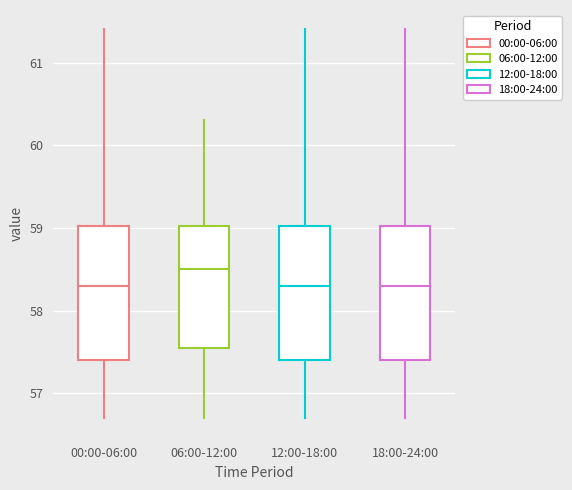

Where does the upper whisker of the box for 12:00-18:00 end on the y-axis? The values are not printed on the chart, so give them approximately, as read against the axis.

61.4